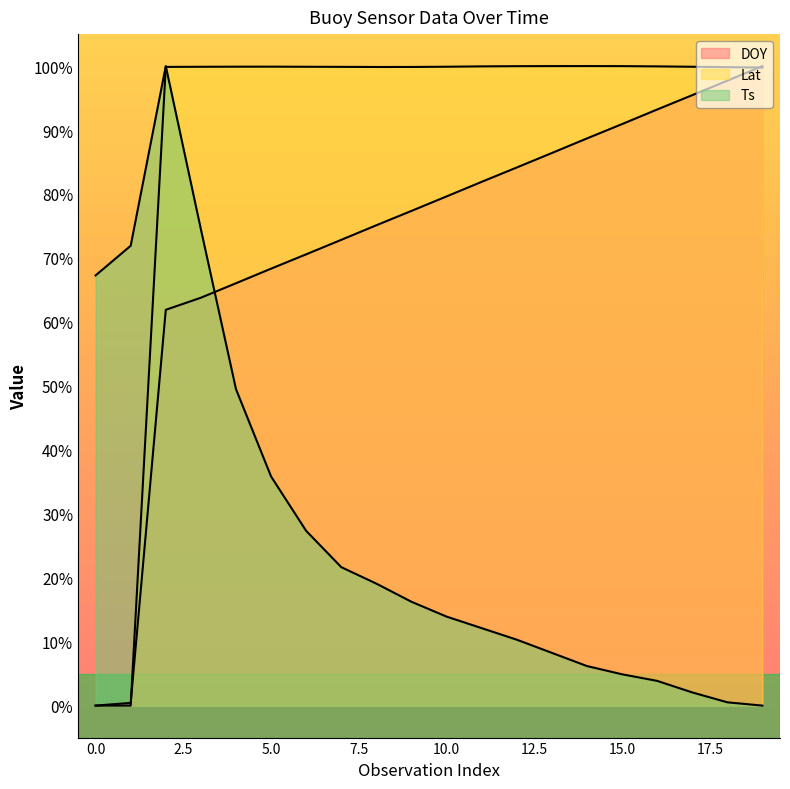

Which series has the widest spread of values?

DOY